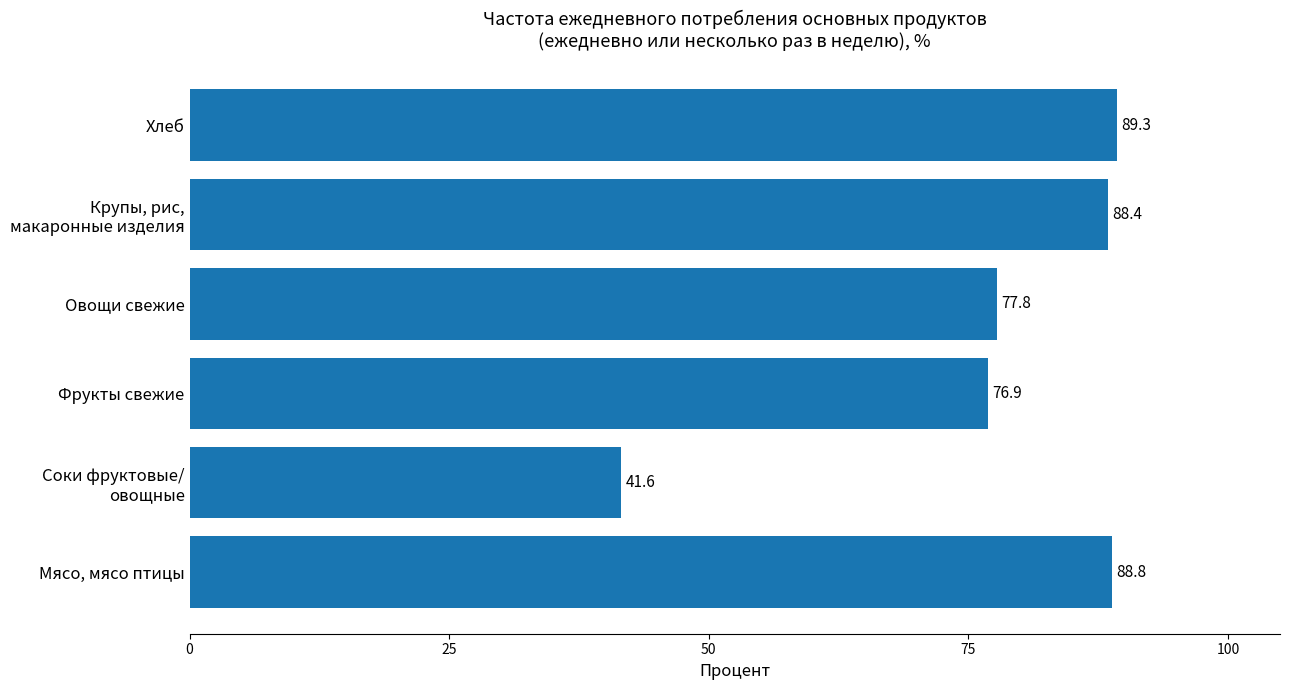

Between Фрукты свежие and Овощи свежие, which is larger?

Овощи свежие